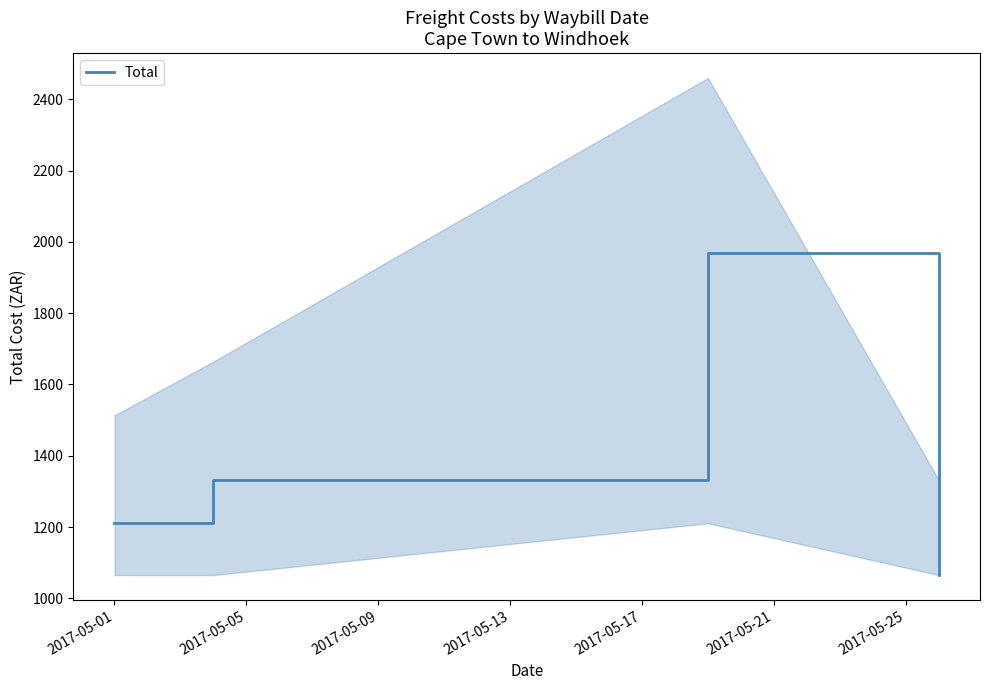

True or false: Total has more than 2 points higher than both neighbors.

False